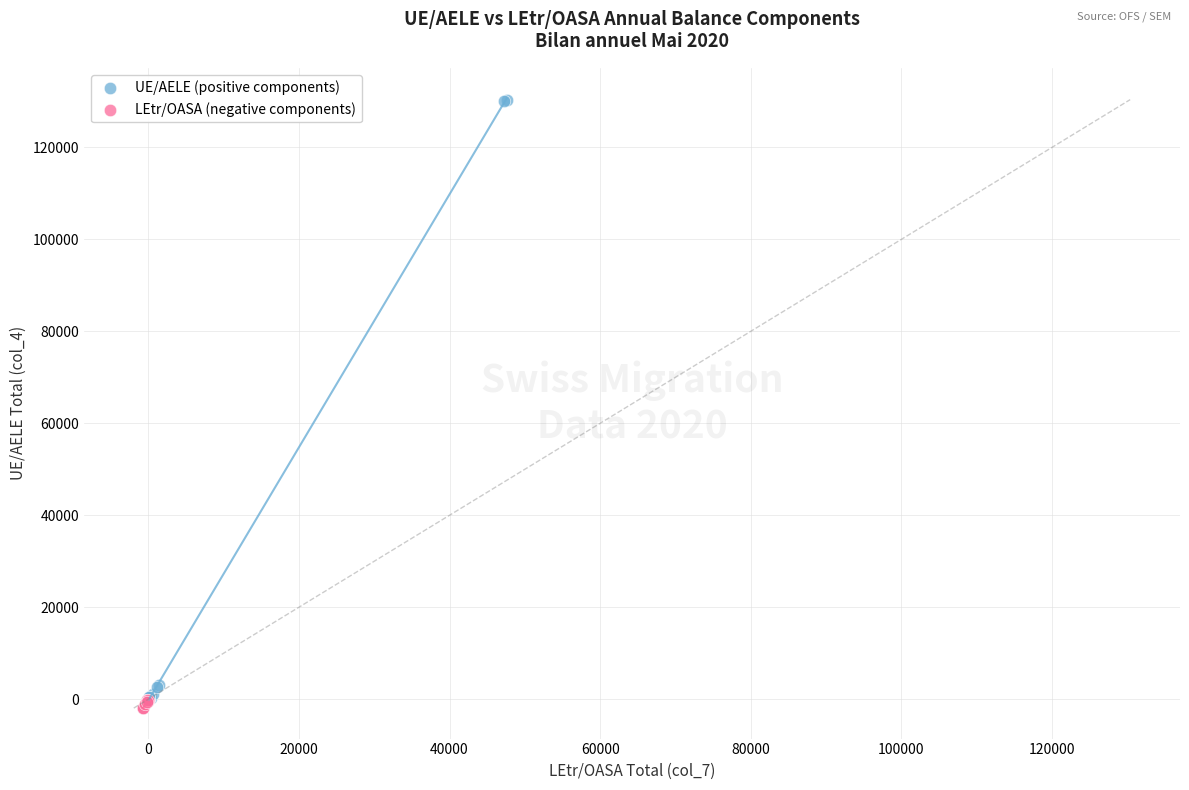

Which series has the largest Y range (max minus min)?

UE/AELE (positive components)